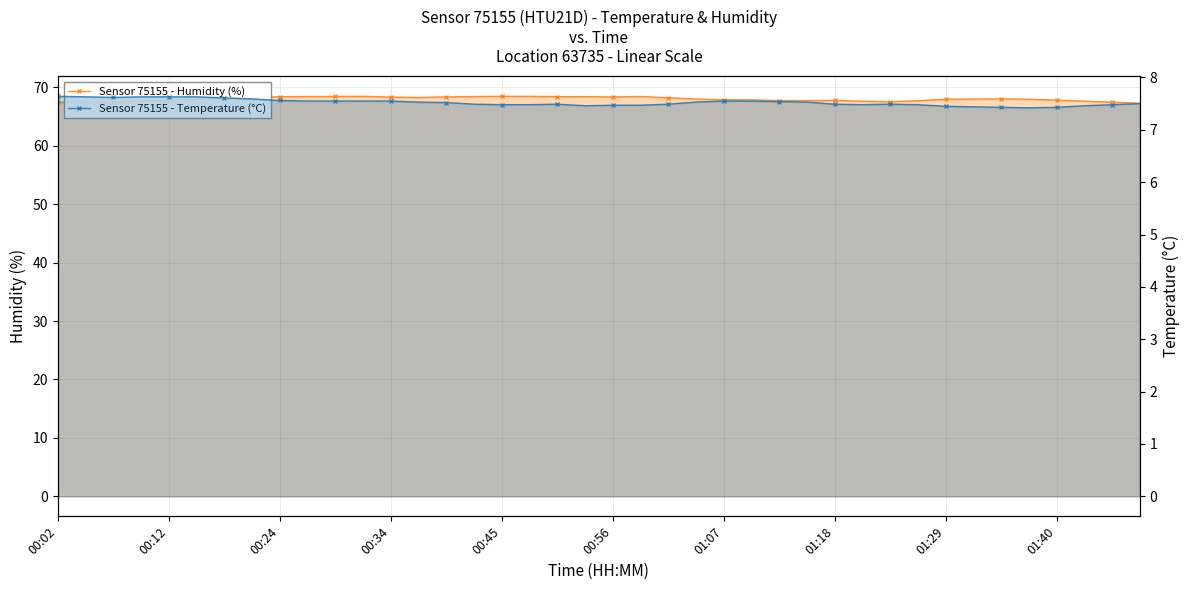

How many lines are shown in the chart?

2